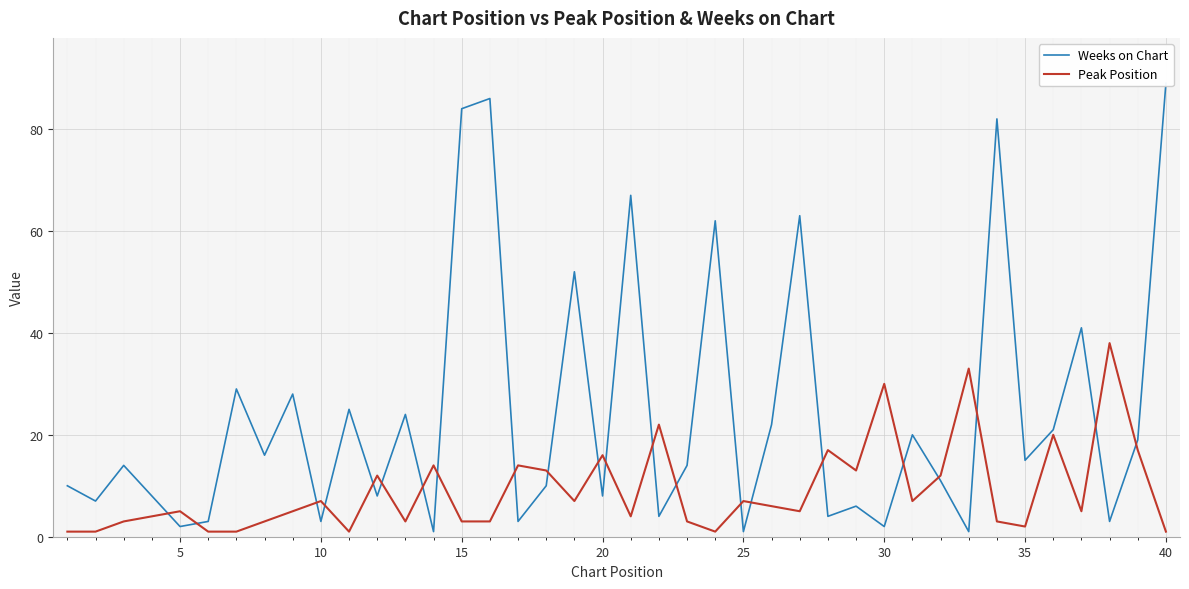

What is the highest value of the Peak Position series?

38